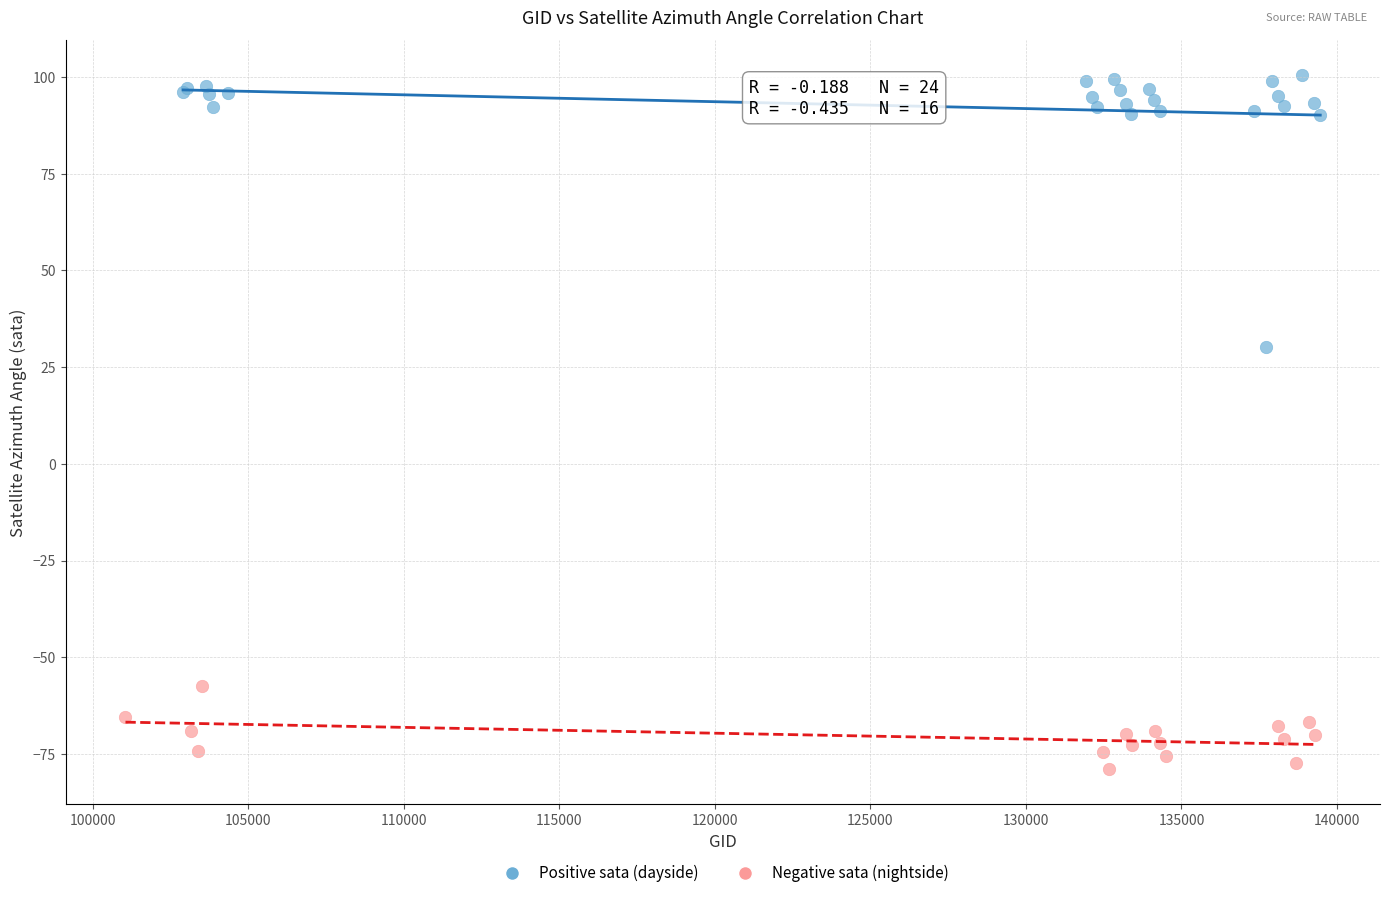

Which series contains the lowest Y value?

Negative sata (nightside)